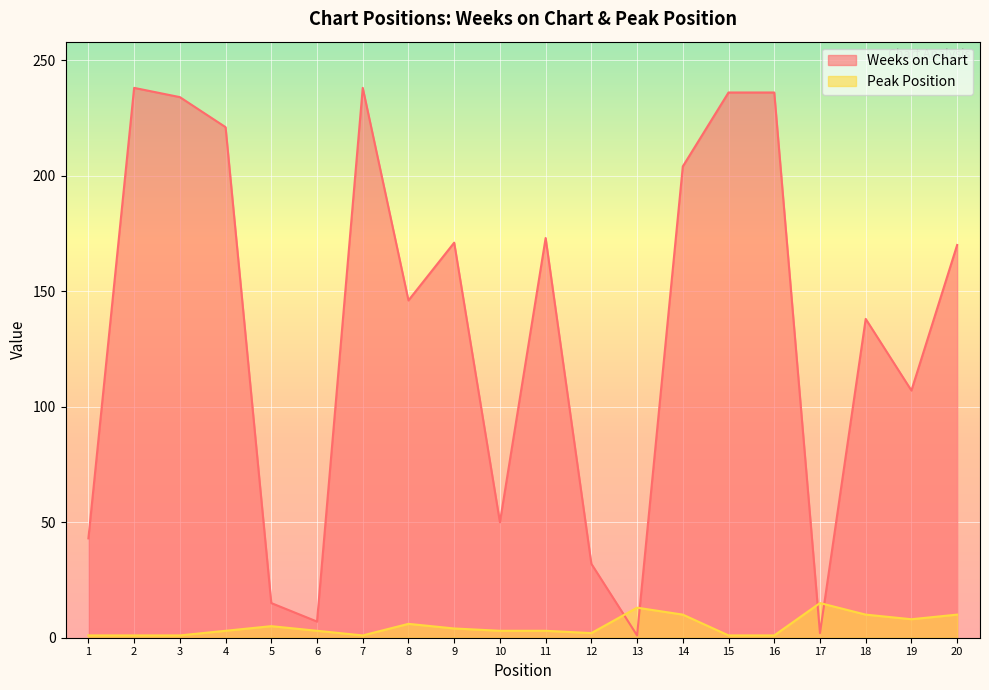

Is the value of Weeks on Chart at 12 greater than the value of Peak Position at 1?

Yes